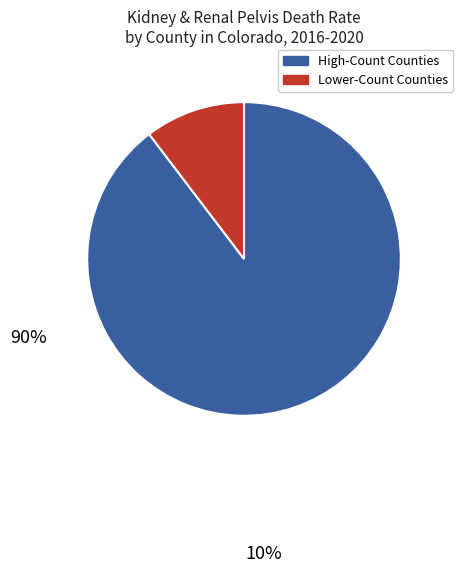

Is there any slice that represents more than half of the pie?

Yes